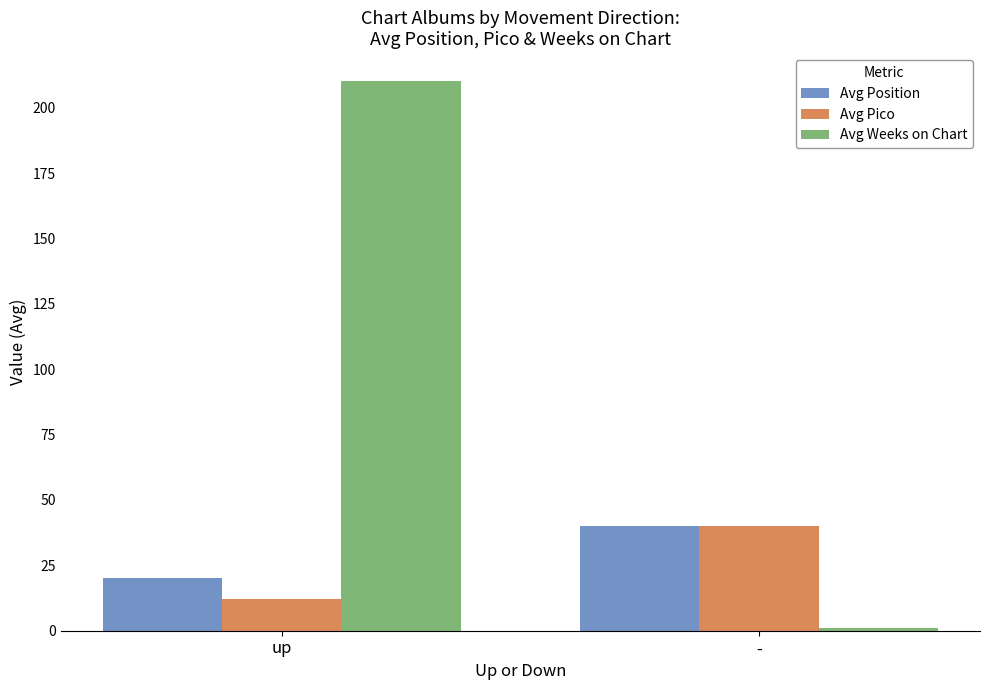

Reading left to right, extract all data points from this chart.

Avg Position: up=20.0	-=40.0
Avg Pico: up=12.1	-=40.0
Avg Weeks on Chart: up=210.4	-=1.0